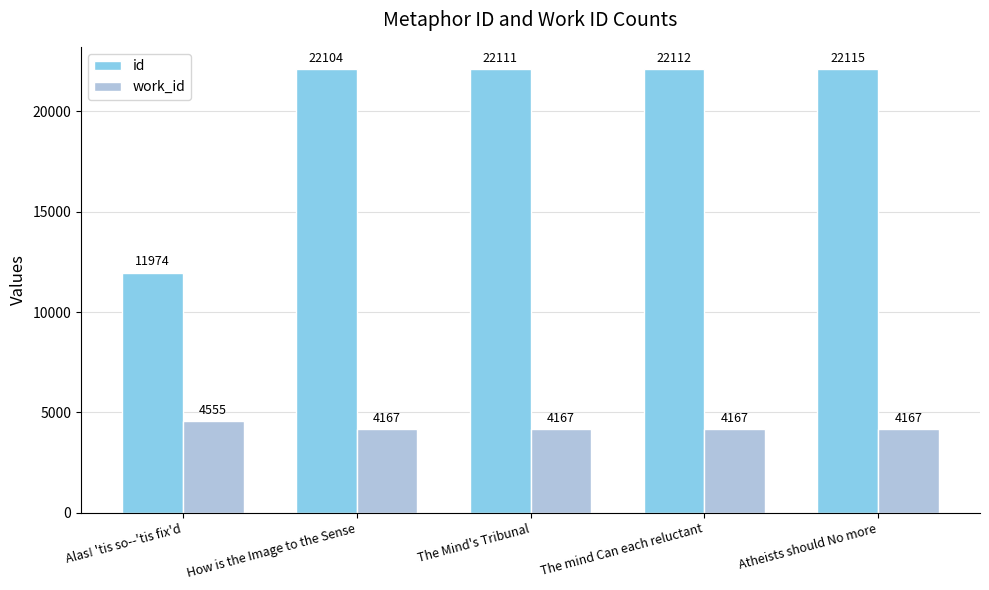

At which label is id closest to 17044?

How is the Image to the Sense